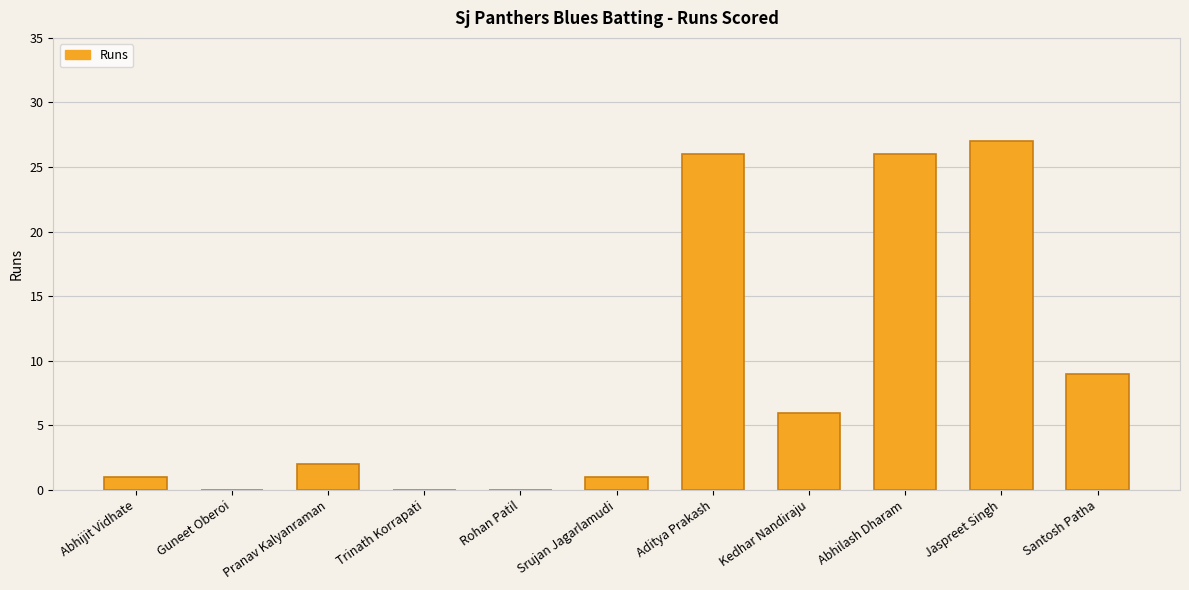

What is the maximum value shown in the chart?

27